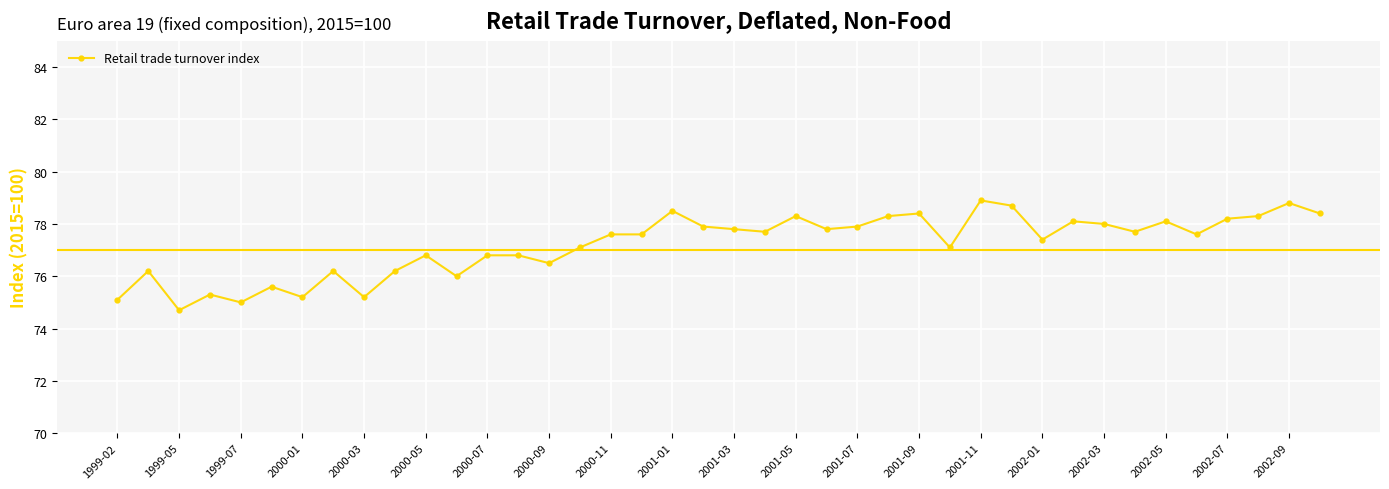

True or false: there are more than 1 points higher than both neighbors.

True